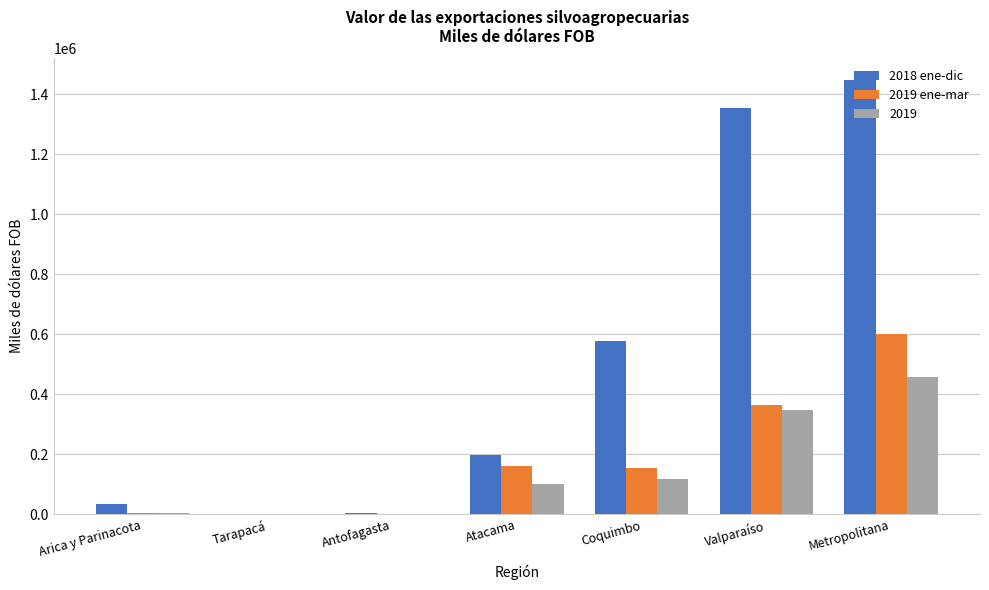

What are all the series names shown in the legend?

2018 ene-dic, 2019 ene-mar, 2019